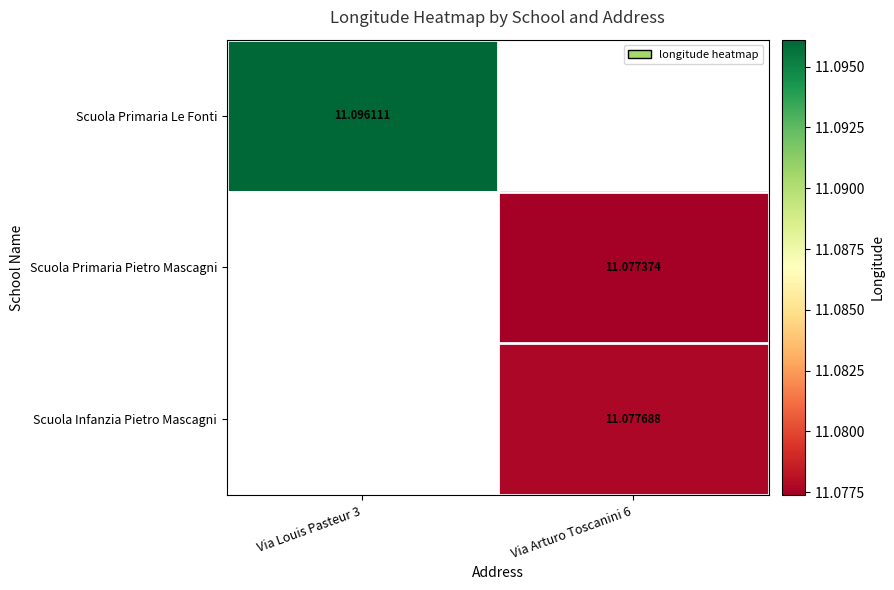

At how many categories does at least one series exceed 11?

2